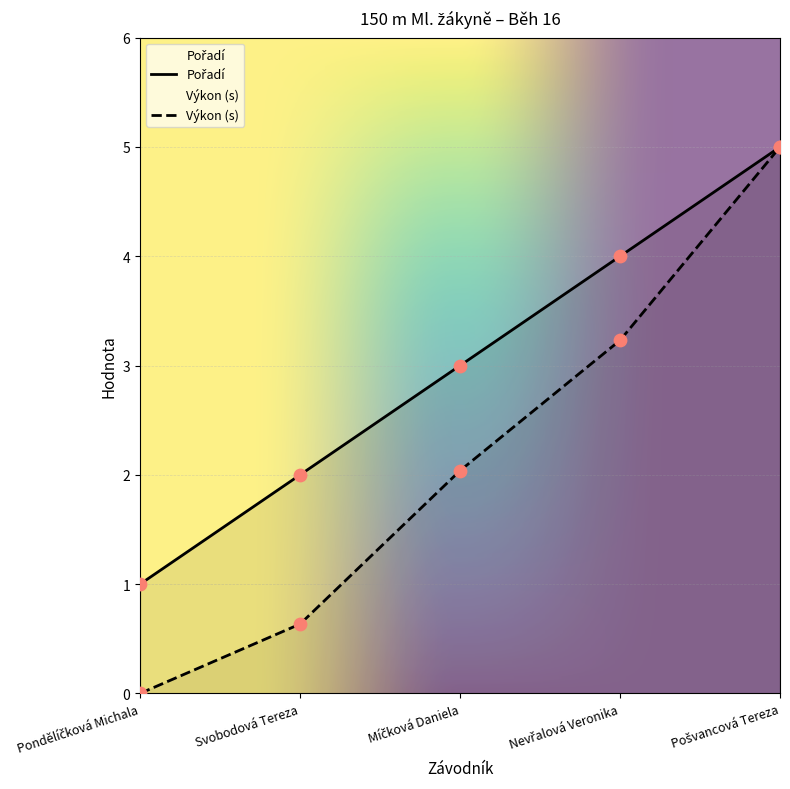

What is the total value across all series at Pošvancová Tereza?

10.0